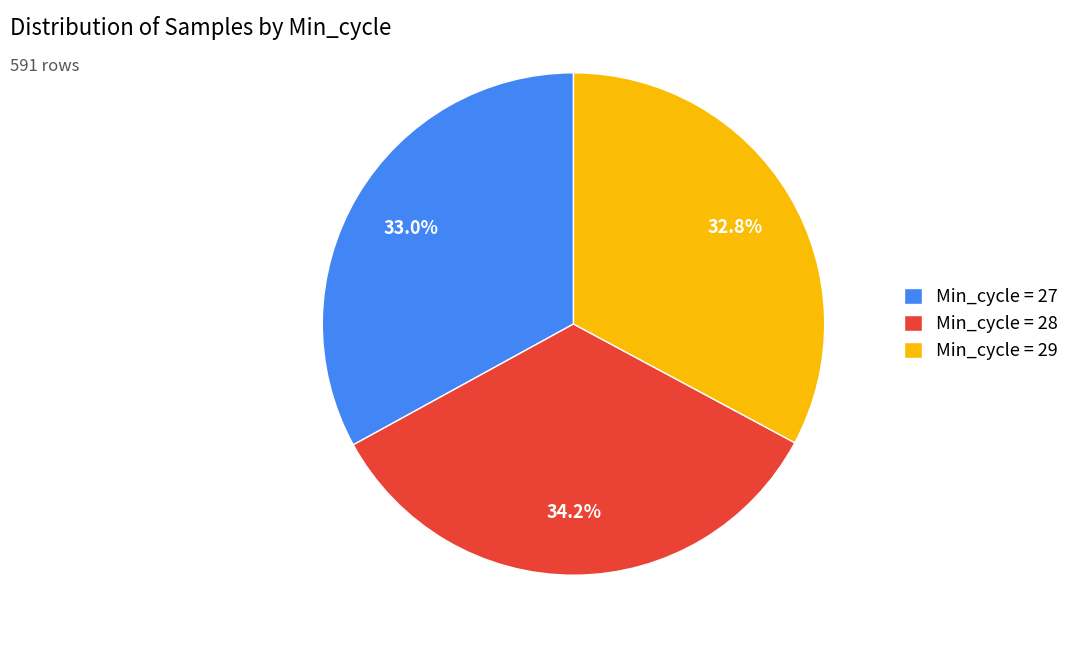

How many segments does this pie chart have?

3